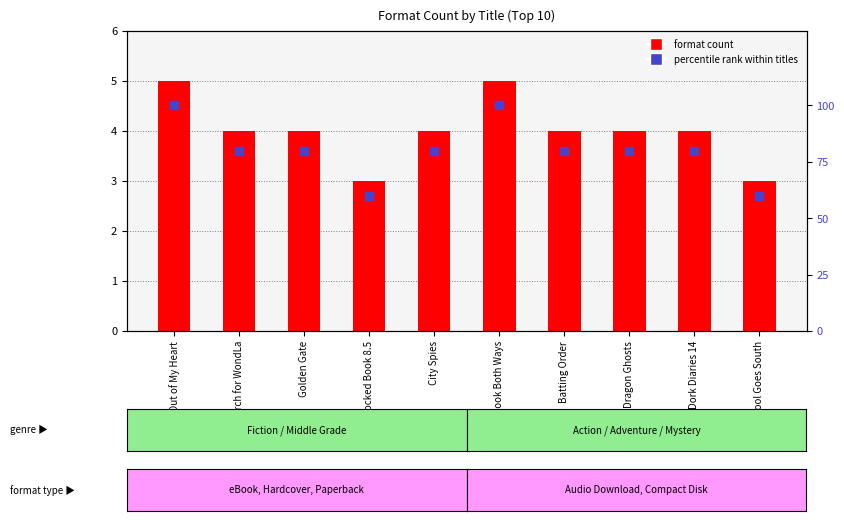

What is the total value across all series at Look Both Ways?

105